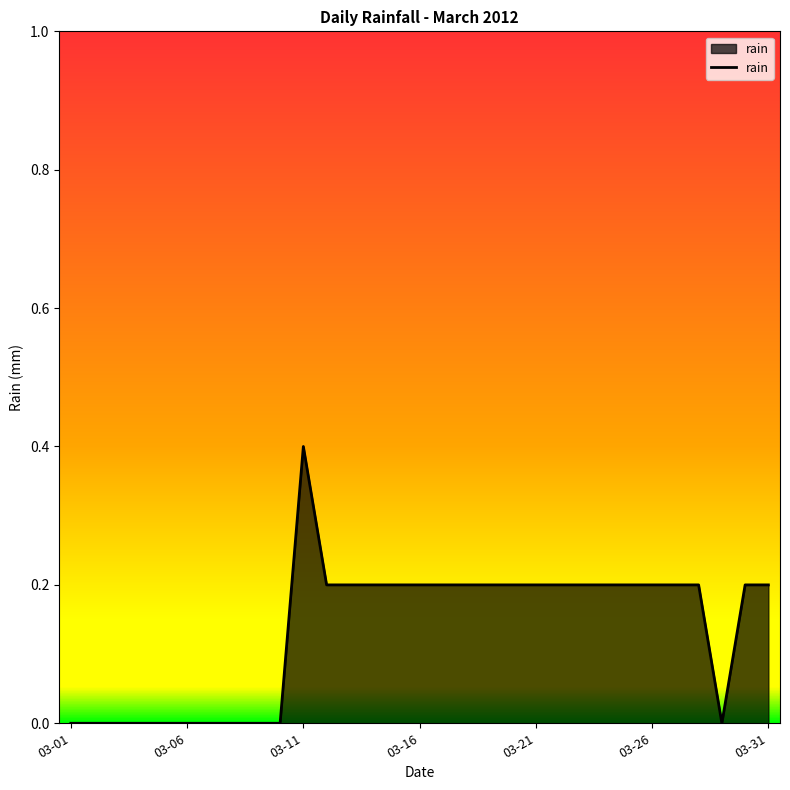

What is the maximum value shown in the chart?

0.4